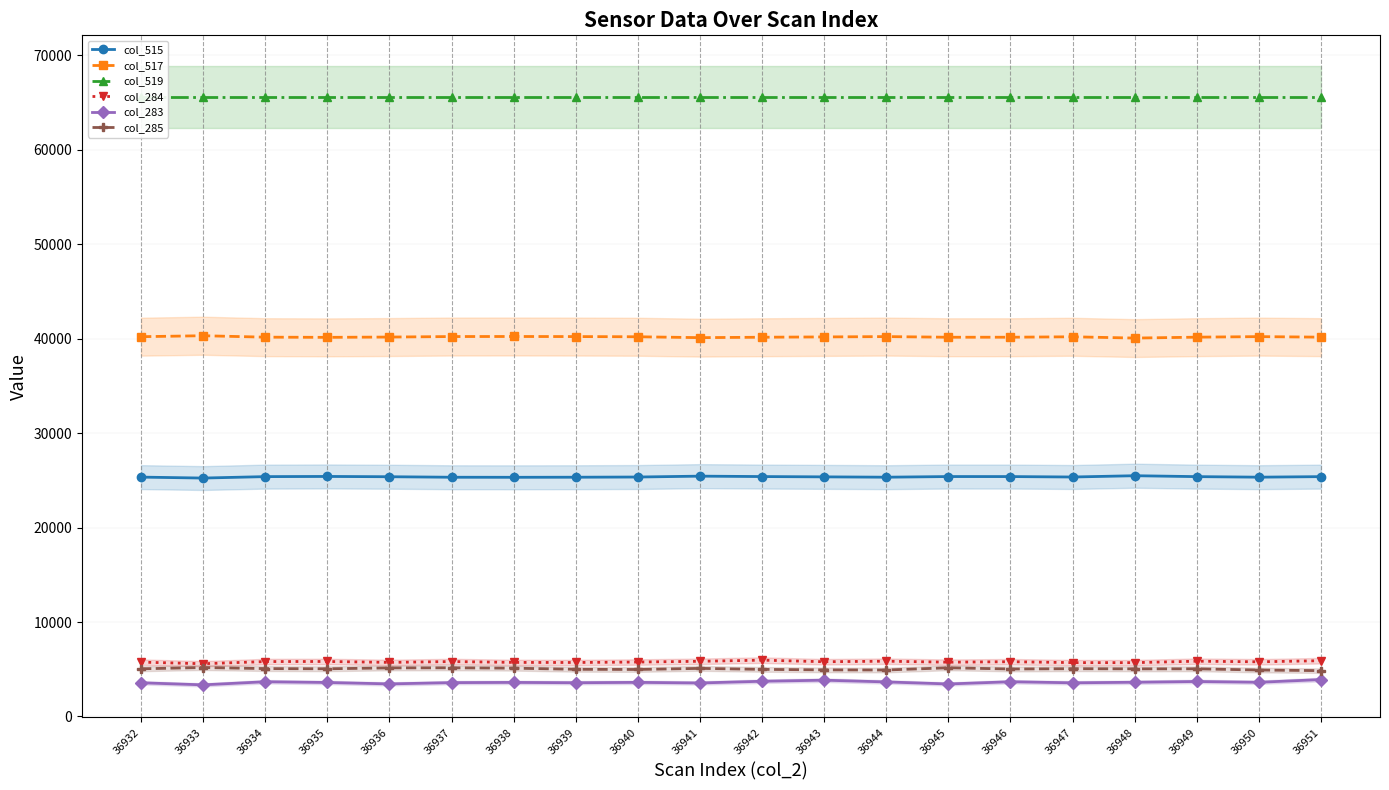

How many lines are shown in the chart?

6